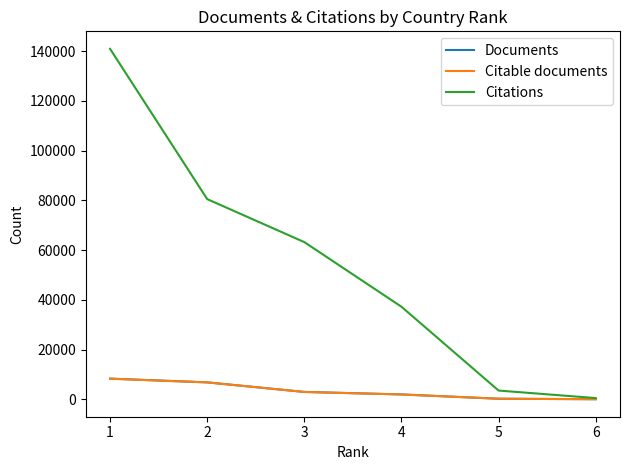

What is the greatest value displayed?

140904